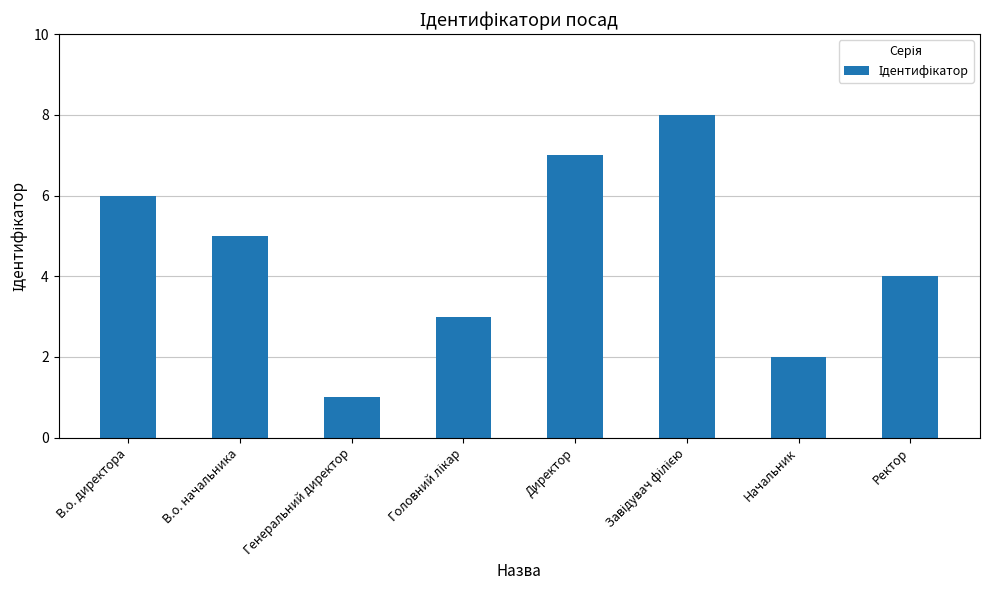

Reading right to left, list all the values displayed in this chart.

4	2	8	7	3	1	5	6